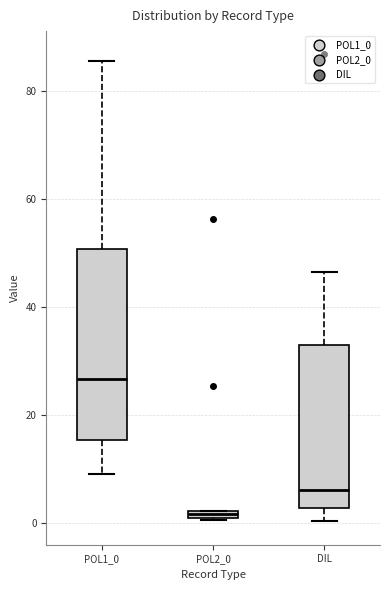

Which box is the tallest, from its lower edge to its upper edge?

POL1_0